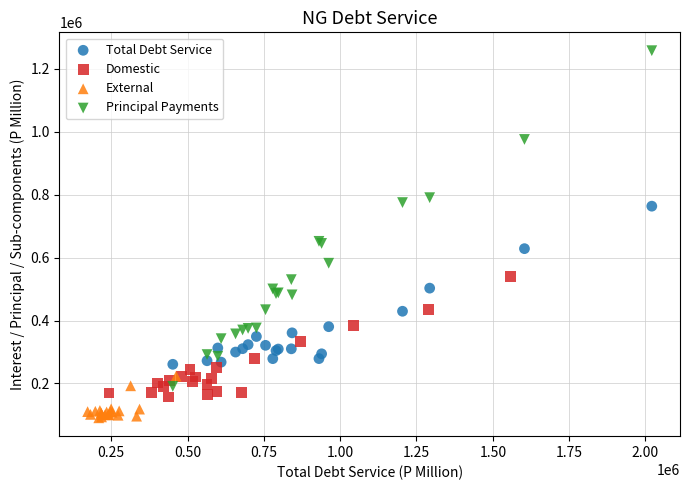

Which series contains the lowest Y value?

External